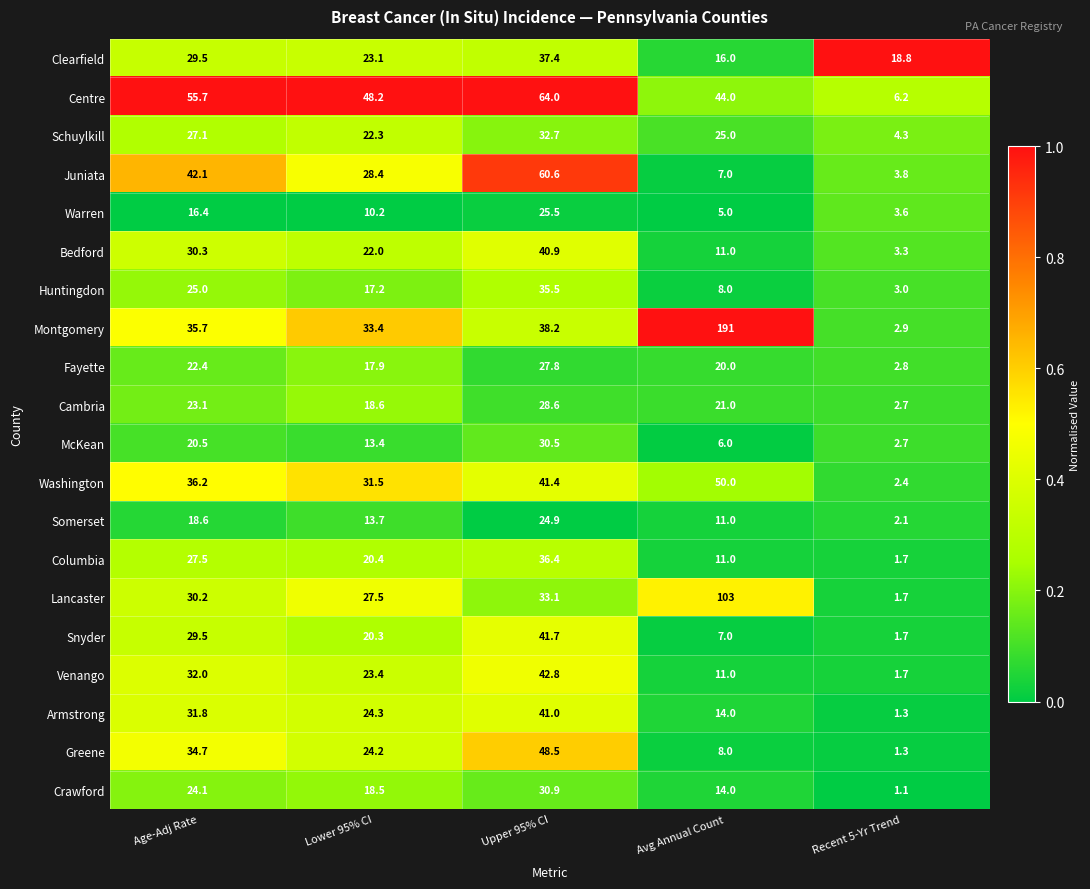

List the series in order of their peak value, lowest first.

Somerset, Warren, Fayette, Cambria, McKean, Crawford, Schuylkill, Huntingdon, Columbia, Clearfield, Bedford, Armstrong, Snyder, Venango, Greene, Washington, Juniata, Centre, Lancaster, Montgomery